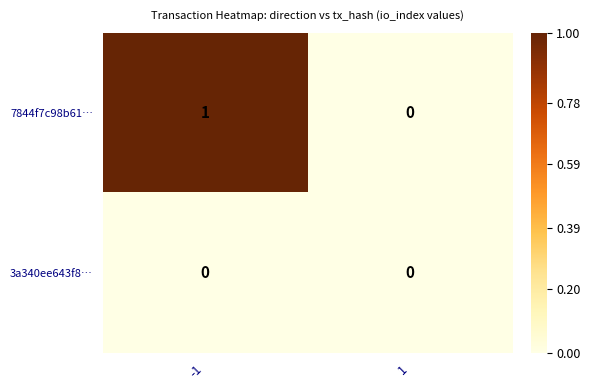

Count the number of categories in the chart.

2